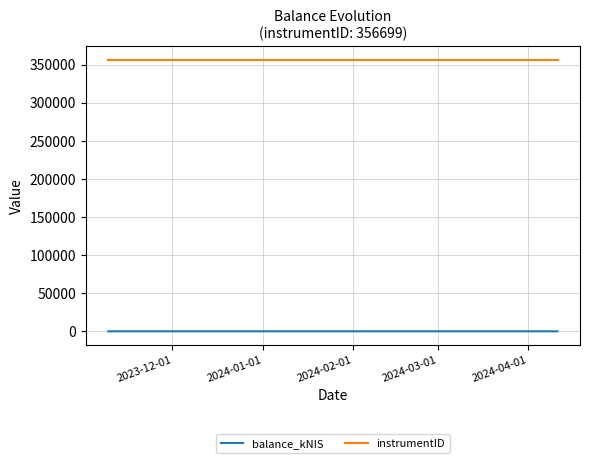

What is the maximum value shown in the chart?

356699.0